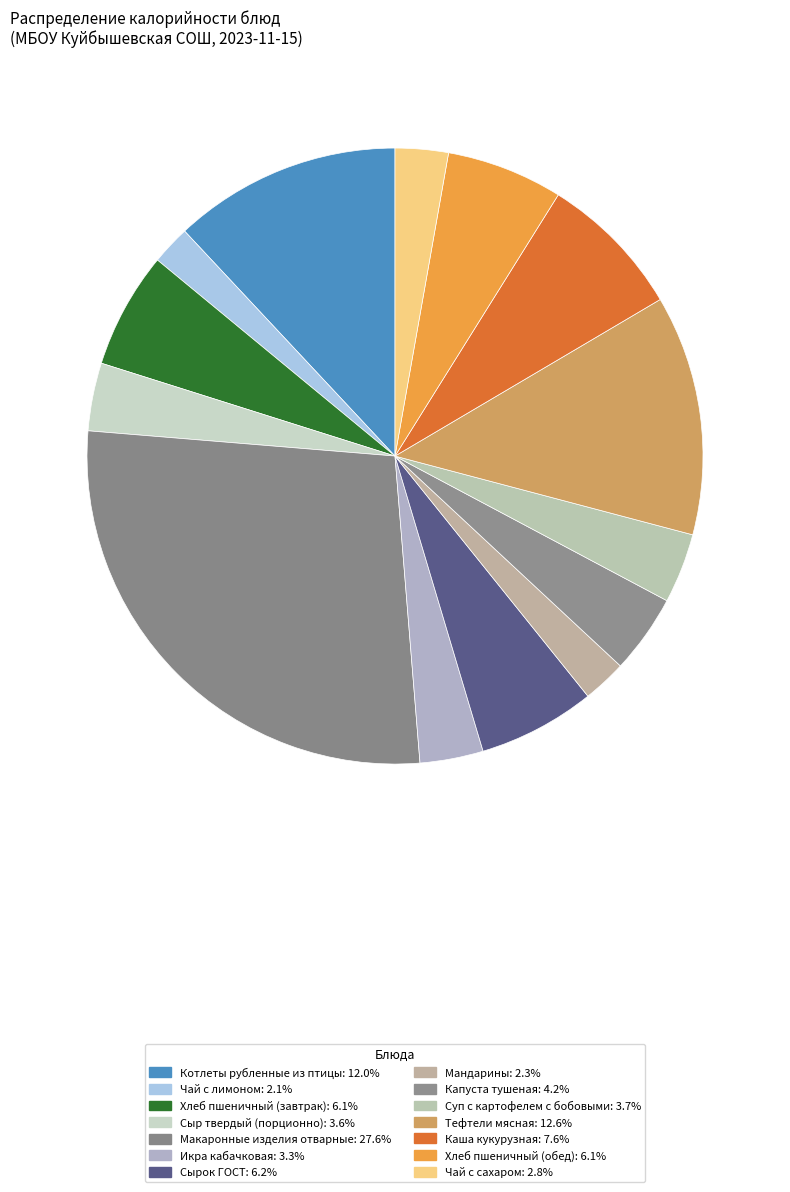

Count the number of slices in the pie.

14